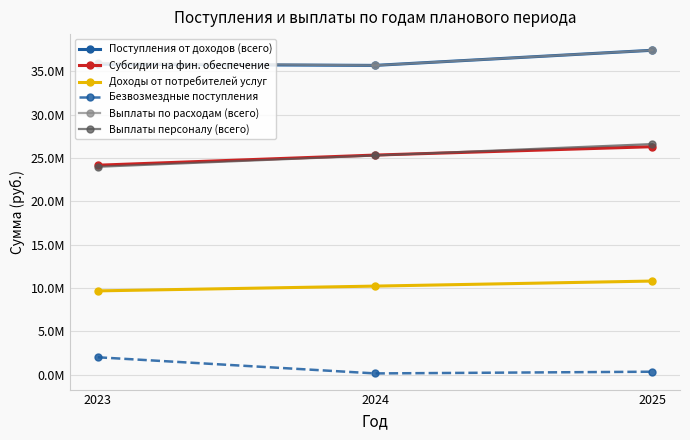

Does the chart have visible grid lines?

Yes